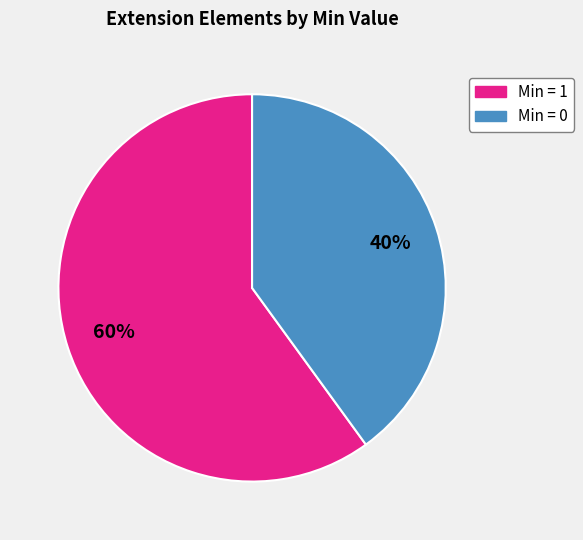

To the nearest percent, what is the average slice percentage?

50%